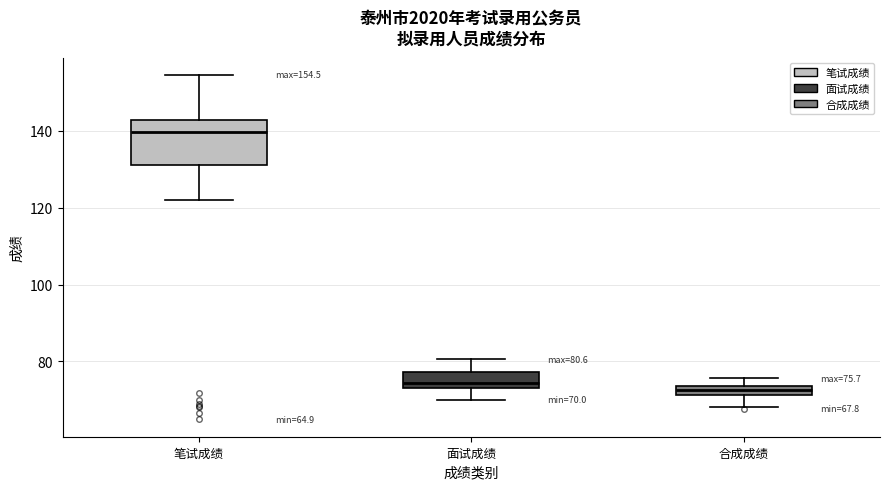

Which box has the highest median line?

笔试成绩